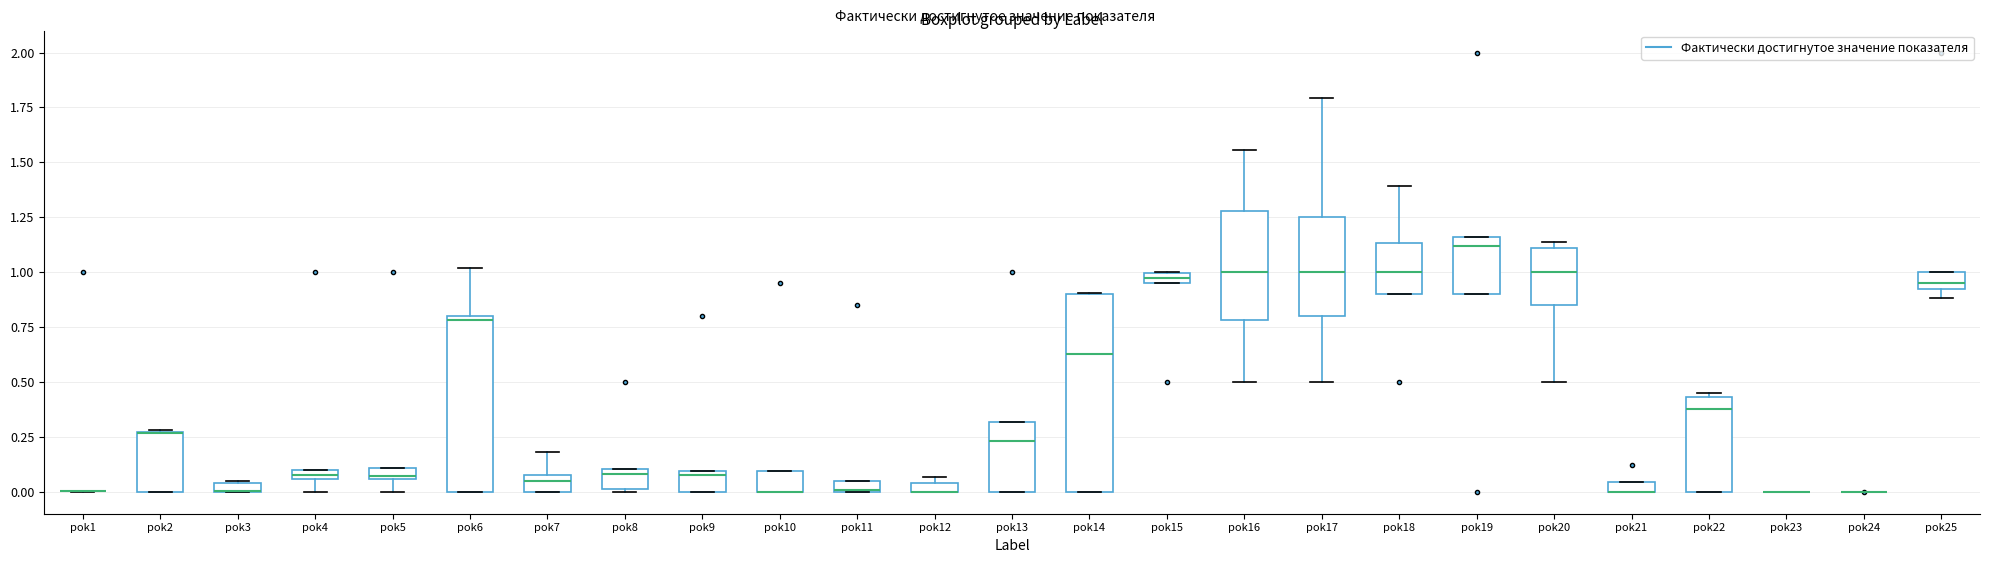

Where does the upper whisker of the box for pok16 end on the y-axis? The values are not printed on the chart, so give them approximately, as read against the axis.

1.55